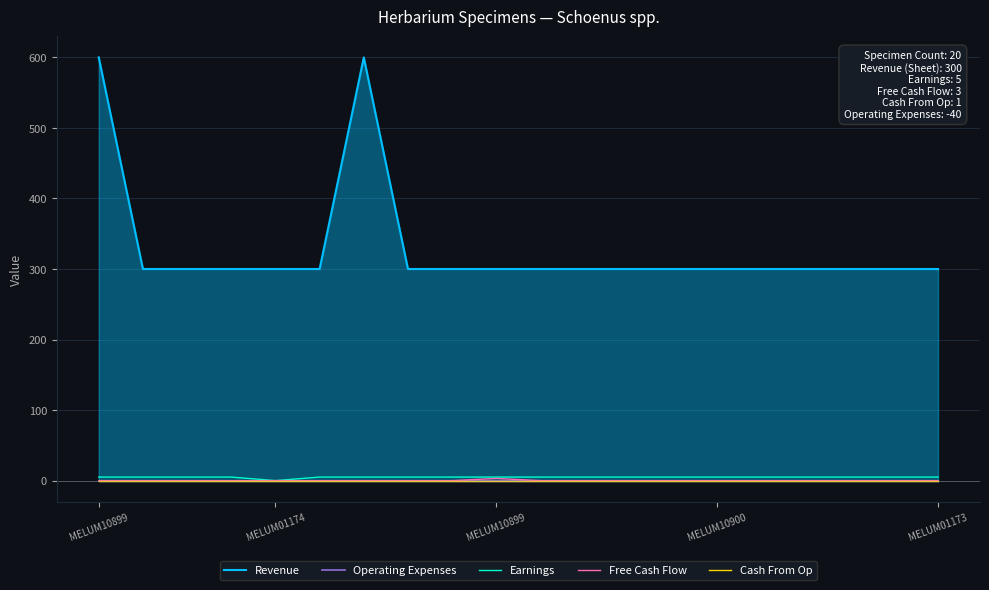

Which series has the widest spread of values?

Revenue